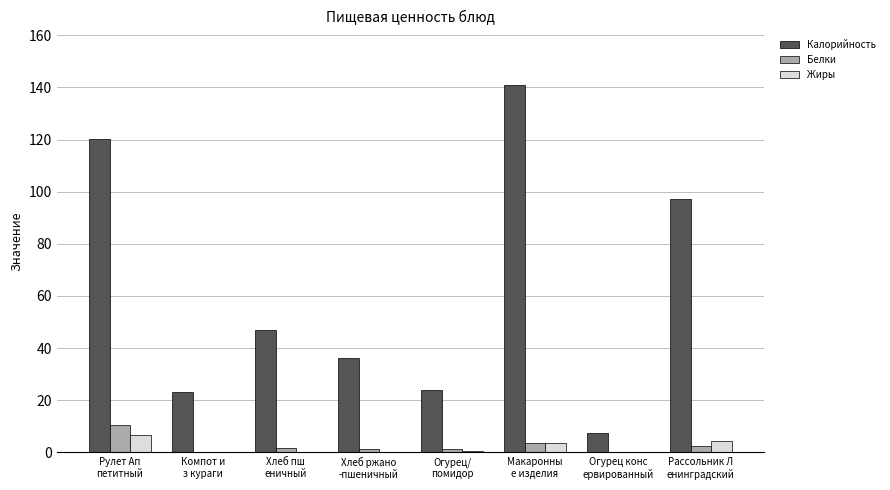

Are the bars grouped side by side (vs. stacked)?

Yes